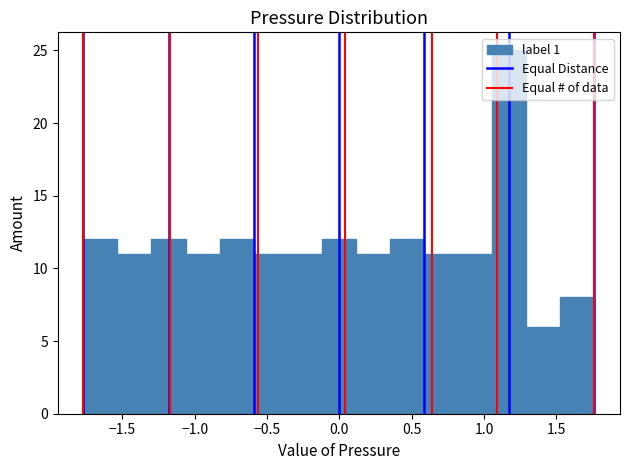

Reading left to right, list every bar in this chart as the range it spans on the x-axis followed by its height. Neither the bar edges nor the heights are printed on the chart, so give them approximately, as read against the axes.

-1.75 to -1.55: 12
-1.55 to -1.30: 11
-1.30 to -1.05: 12
-1.05 to -0.85: 11
-0.85 to -0.60: 12
-0.60 to -0.35: 11
-0.35 to -0.10: 11
-0.10 to 0.10: 12
0.10 to 0.35: 11
0.35 to 0.60: 12
0.60 to 0.80: 11
0.80 to 1.05: 11
1.05 to 1.30: 25
1.30 to 1.55: 6
1.55 to 1.75: 8